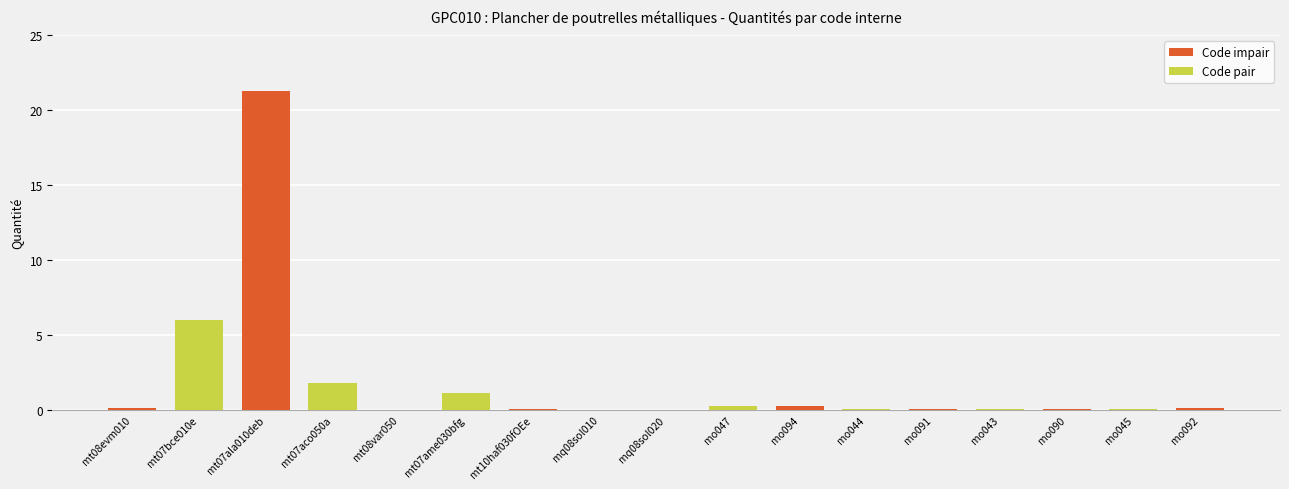

Are the bars grouped side by side (vs. stacked)?

No